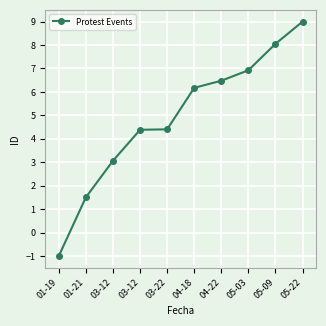

What is the label of the 3rd point from the left?

03-12